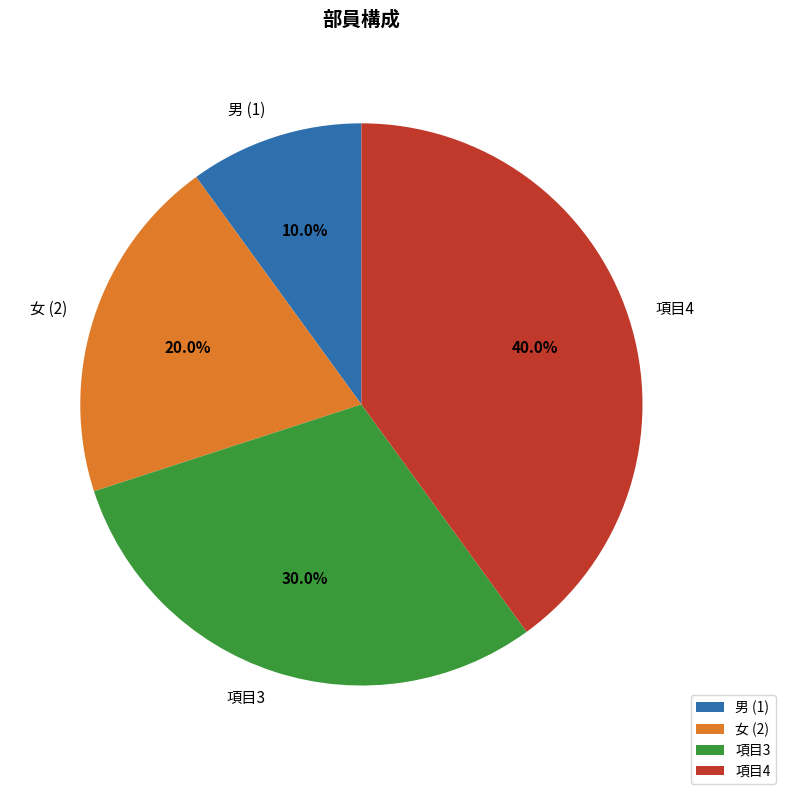

Count the number of slices in the pie.

4